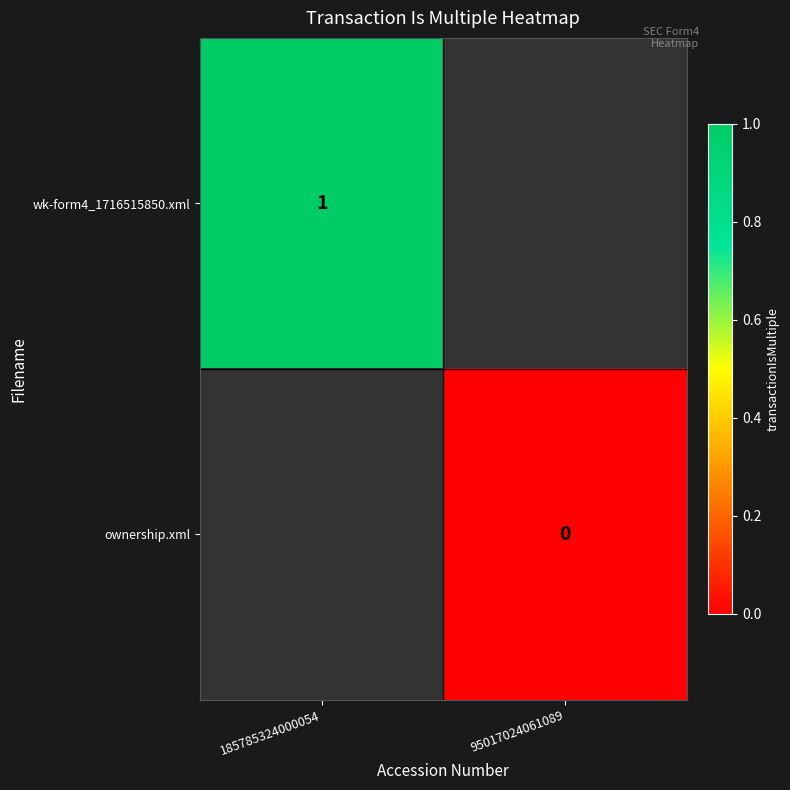

Is the value of wk-form4_1716515850.xml at 185785324000054 greater than the value of ownership.xml at 95017024061089?

Yes